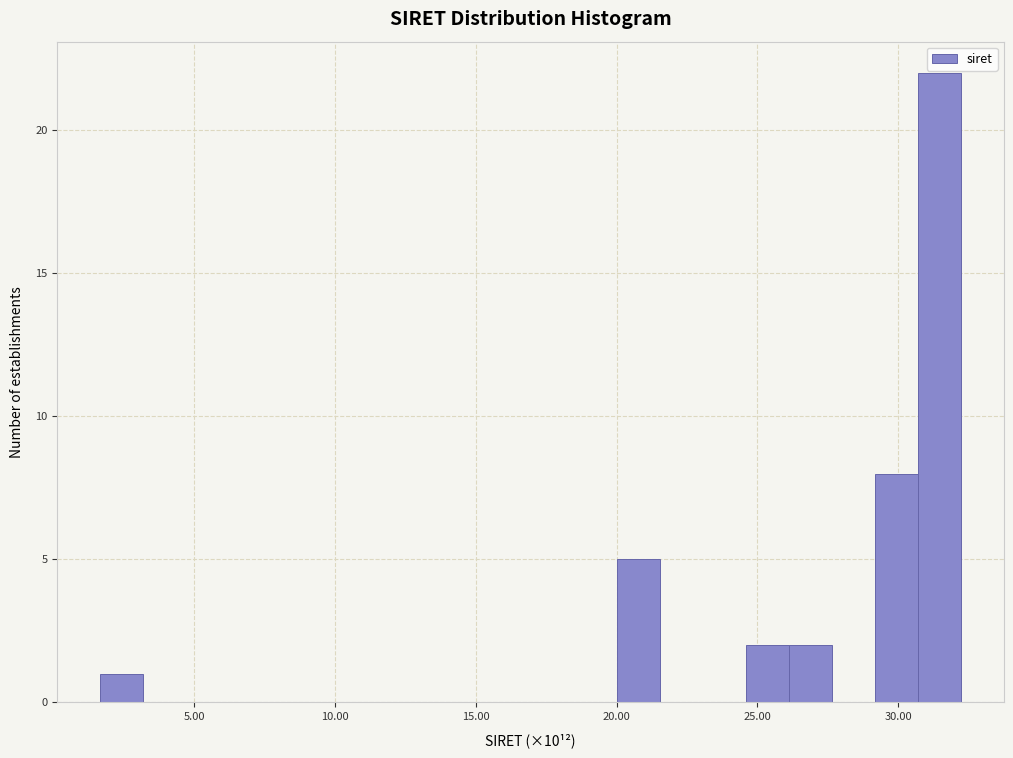

Read against the x-axis, roughly where is the centre of the tallest bar?

31.5